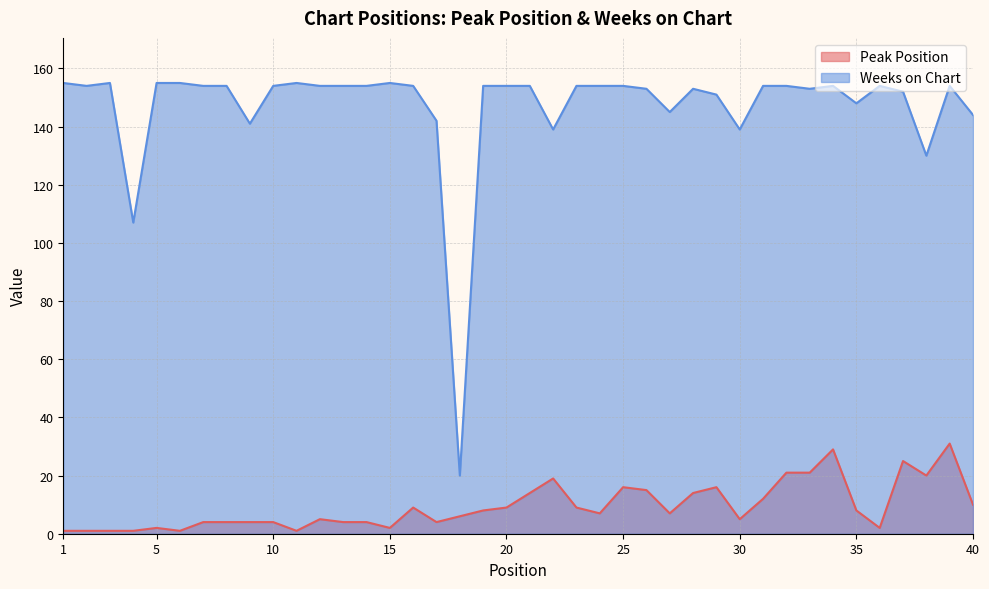

The value of Peak Position at 23 is 14. True or false?

False